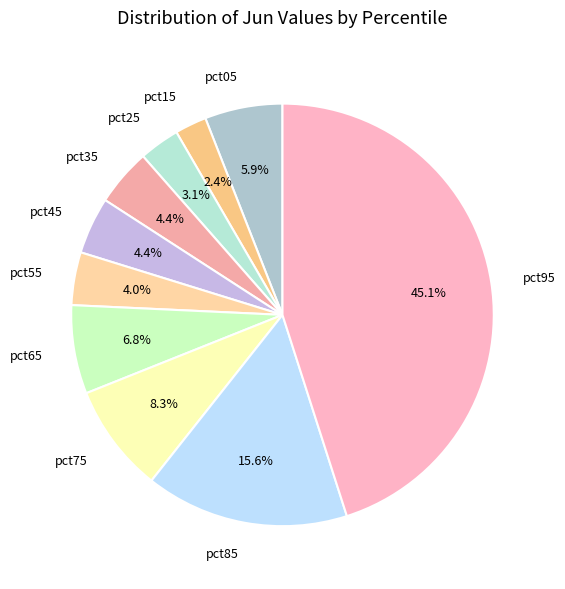

Which slice is the largest?

pct95